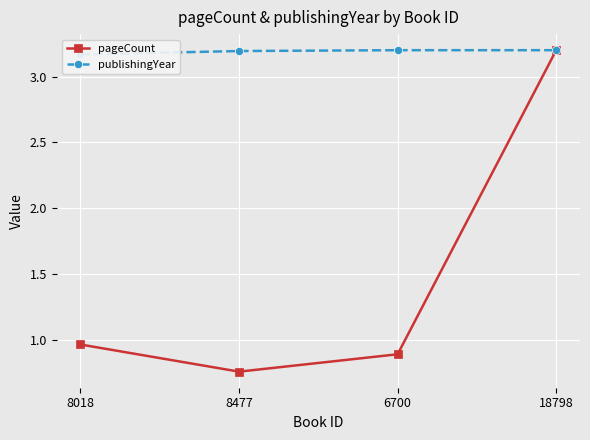

Rank the series by their average value, from lowest to highest.

pageCount, publishingYear